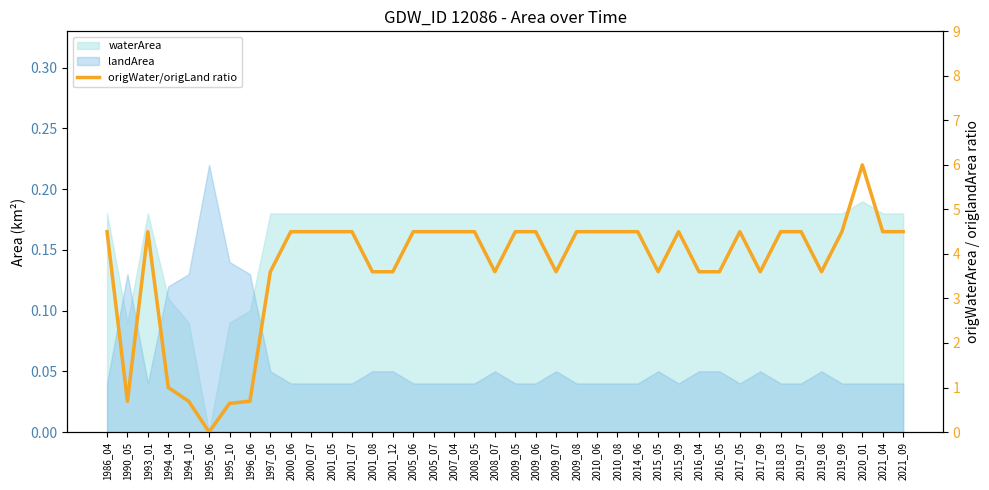

Which has a higher value, 1994_04 or 2017_09?

2017_09